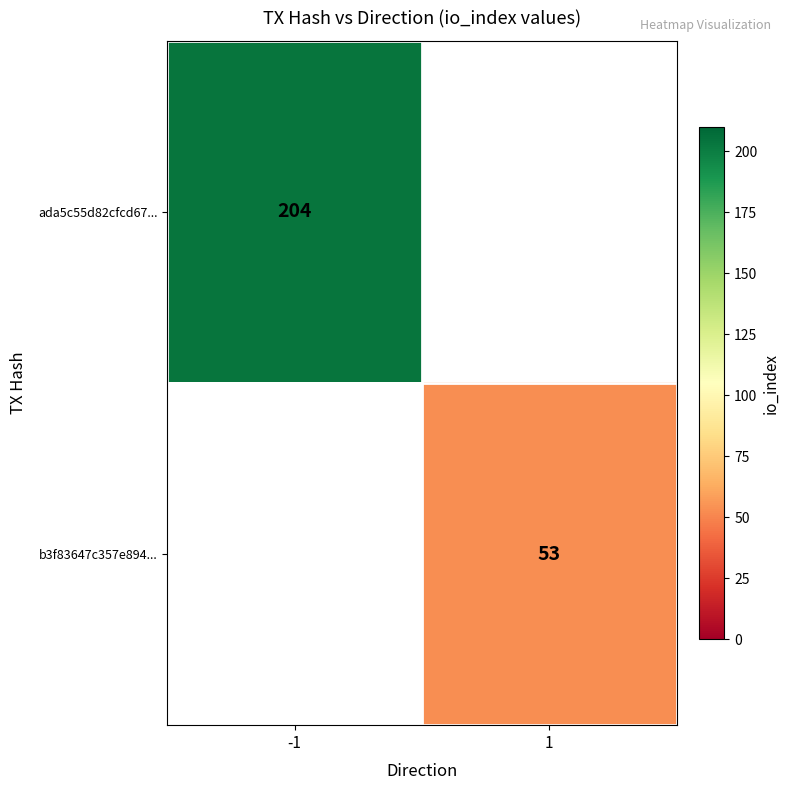

The value of b3f83647c357e894... at 1 is 53. True or false?

True